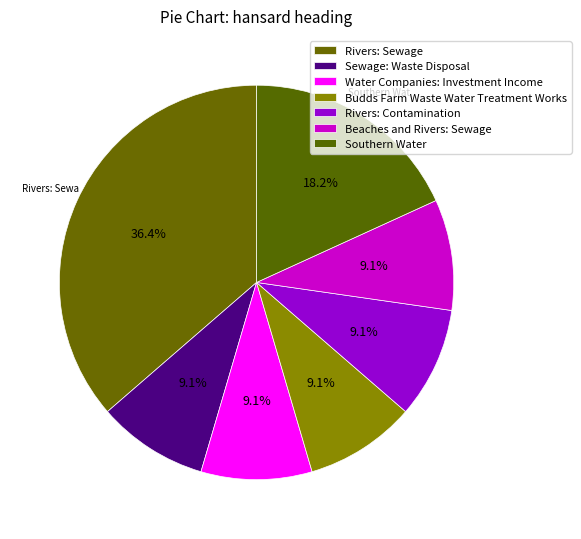

To the nearest percent, what is the combined percentage of Budds Farm Waste Water Treatment Works and Southern Water?

27%